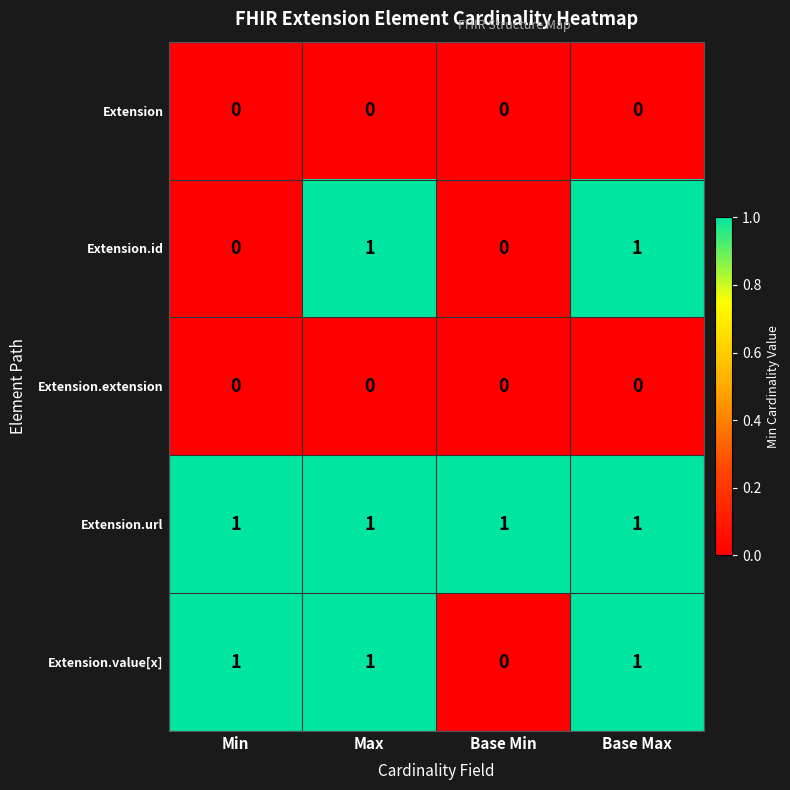

What is the total value across all series at Base Max?

3